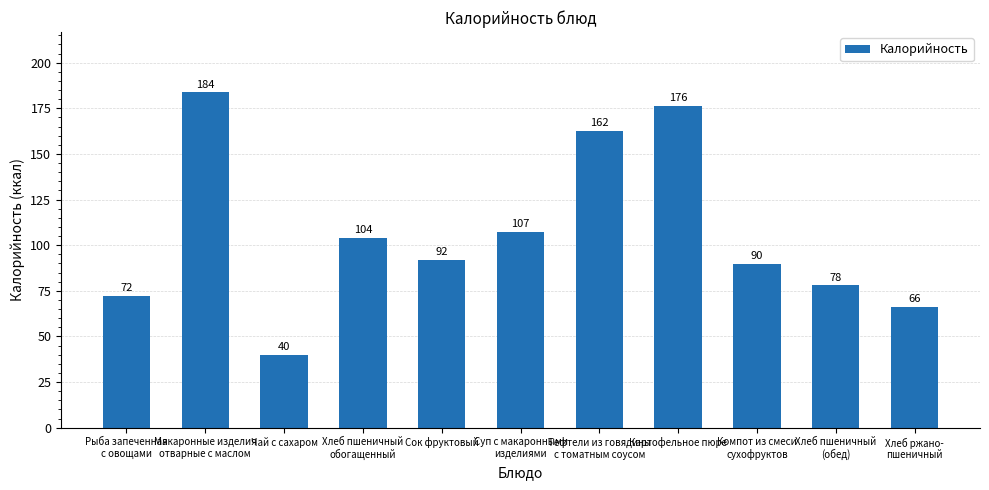

What is the value of the 7th bar from the left?

162.4